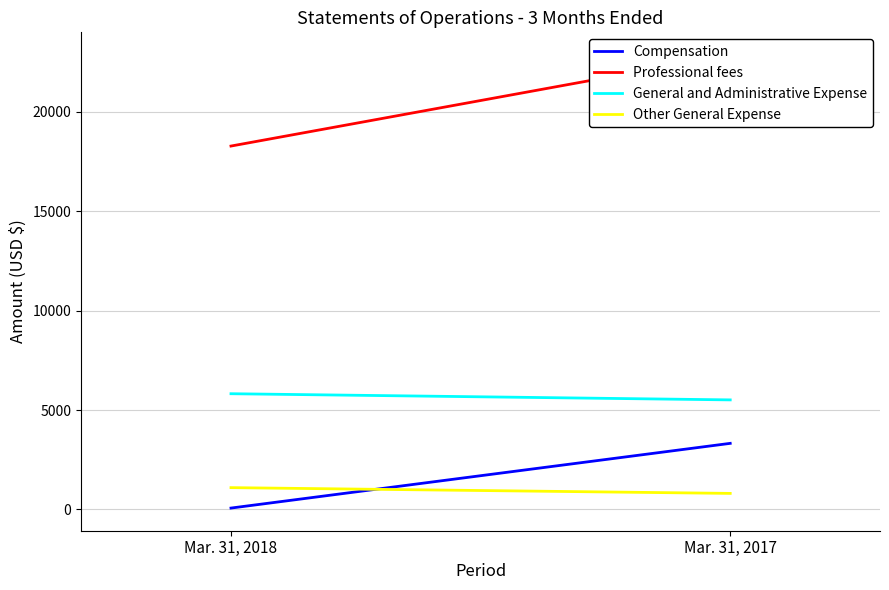

Reading left to right, transcribe all the data shown in this chart.

Compensation: 69	3325
Professional fees: 18283	22865
General and Administrative Expense: 5822	5512
Other General Expense: 1097	807